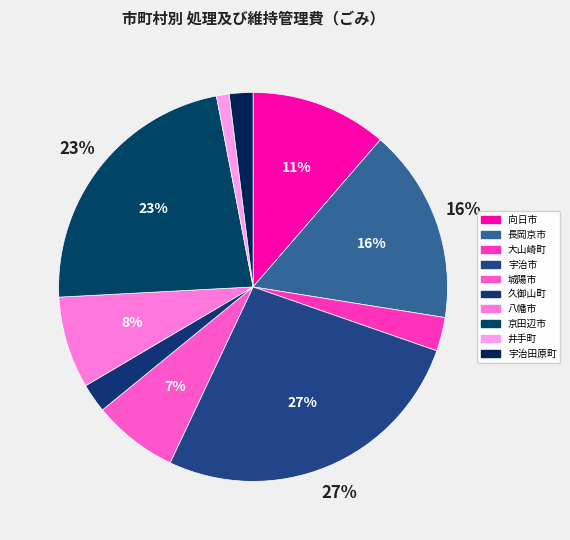

Is it true that 京田辺市 is 31% of the pie?

False